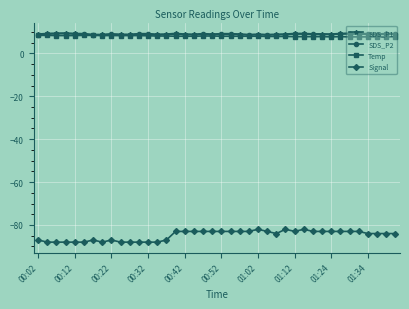

Which series has the largest range (max minus min)?

Signal